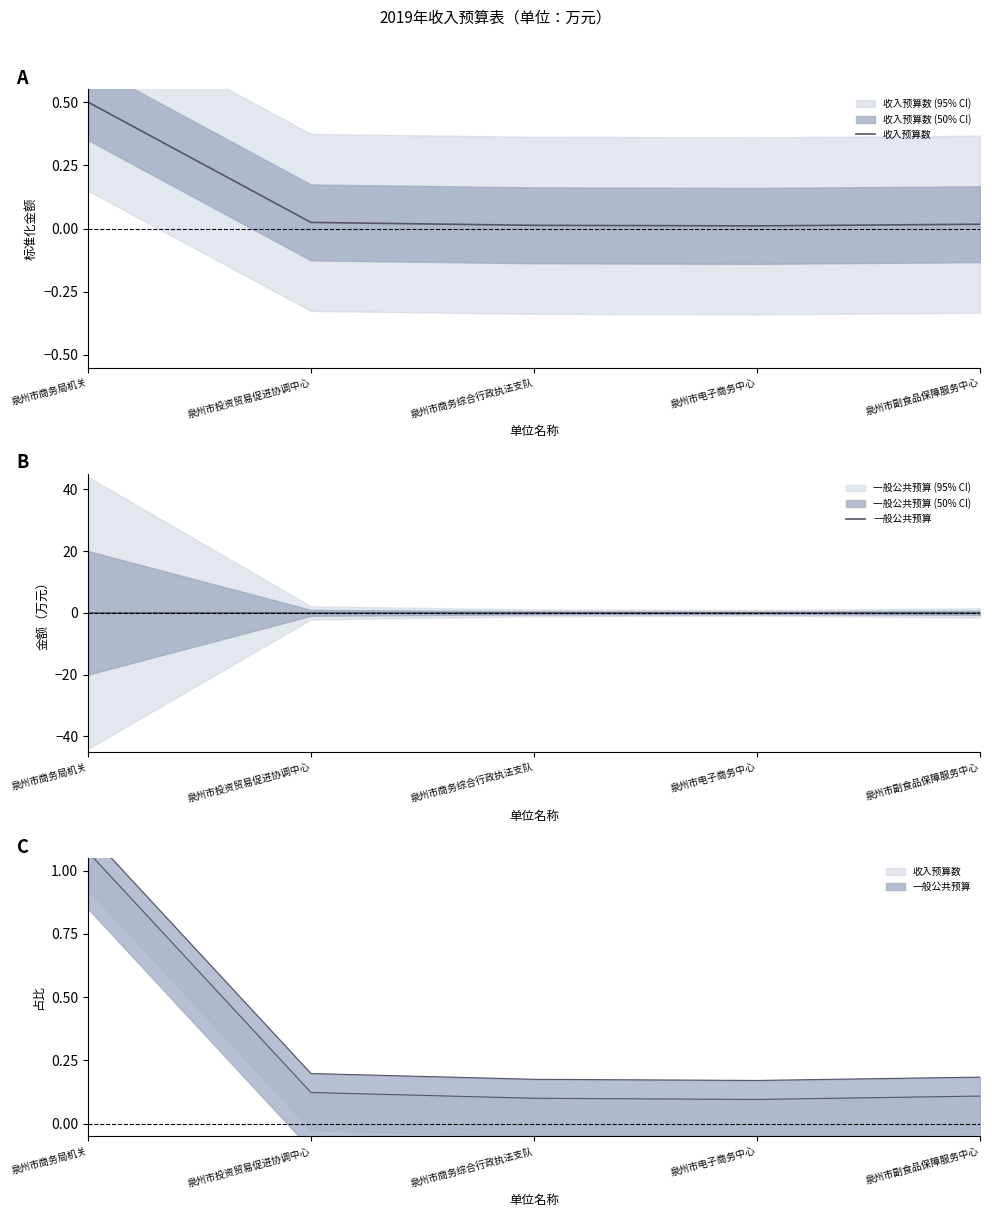

At which label does 收入预算数 reach its peak?

泉州市商务局机关